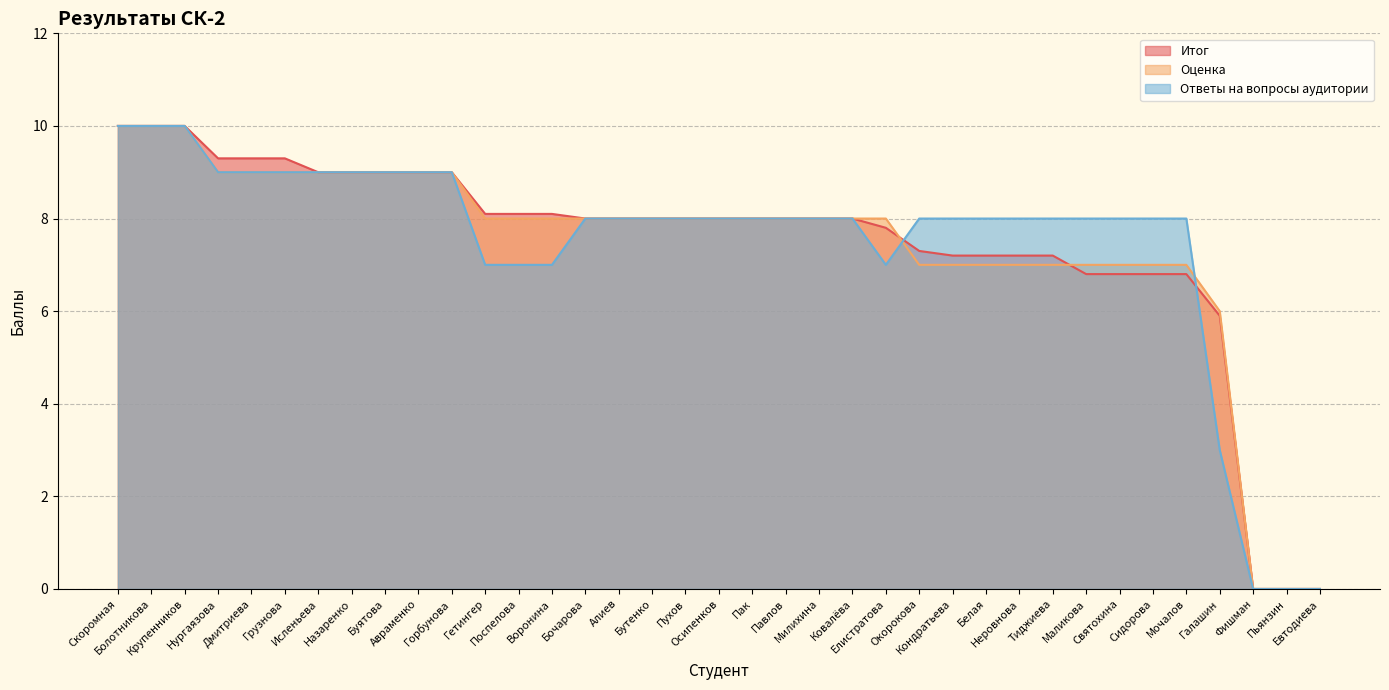

At which category is the sum across all series the highest?

Болотникова